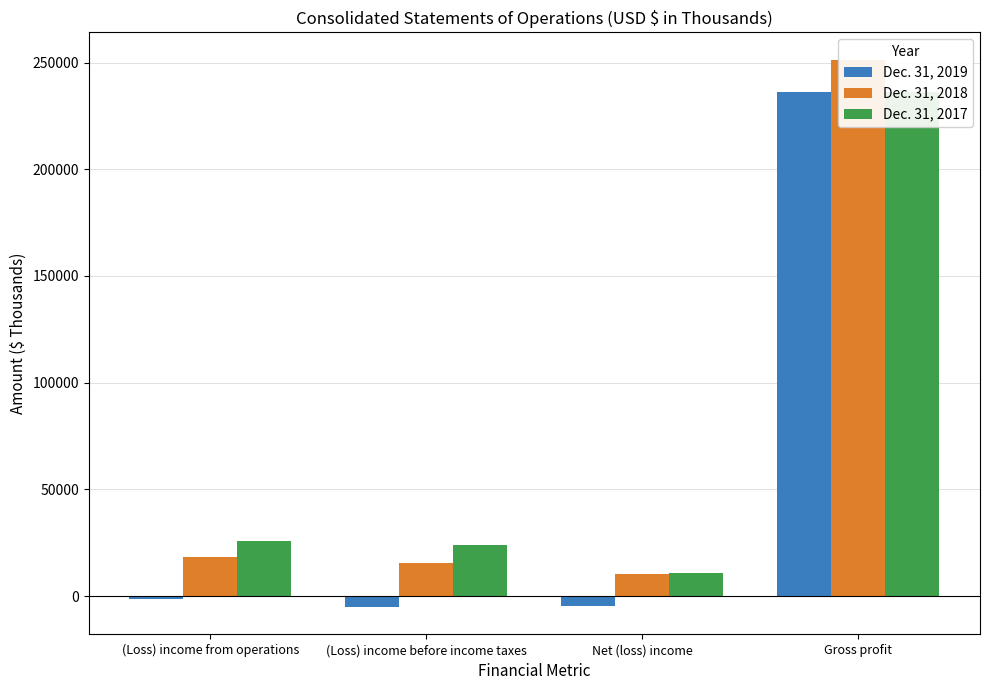

Does the chart contain any negative values?

Yes